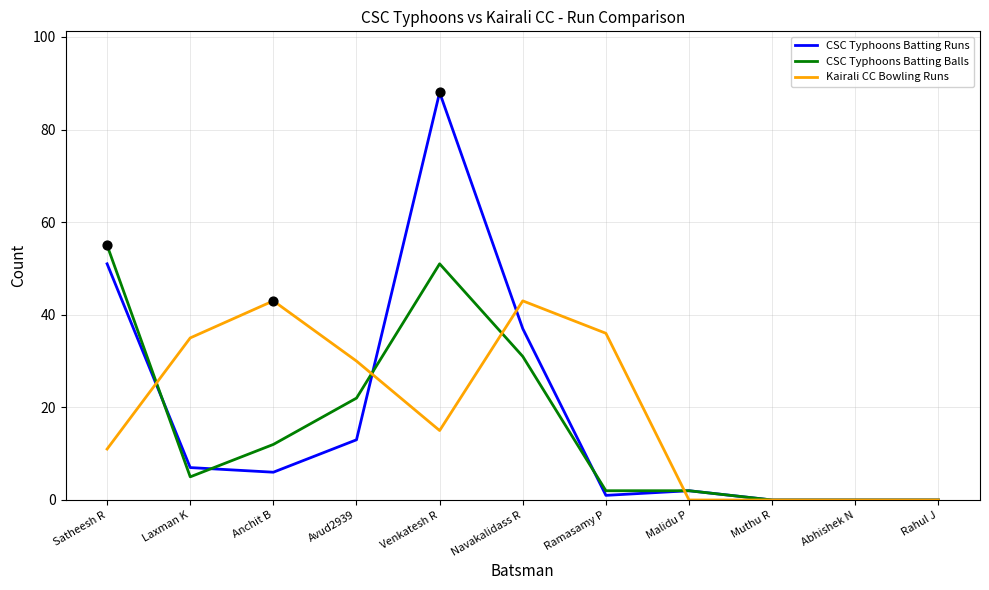

At which category is the sum across all series the highest?

Venkatesh R